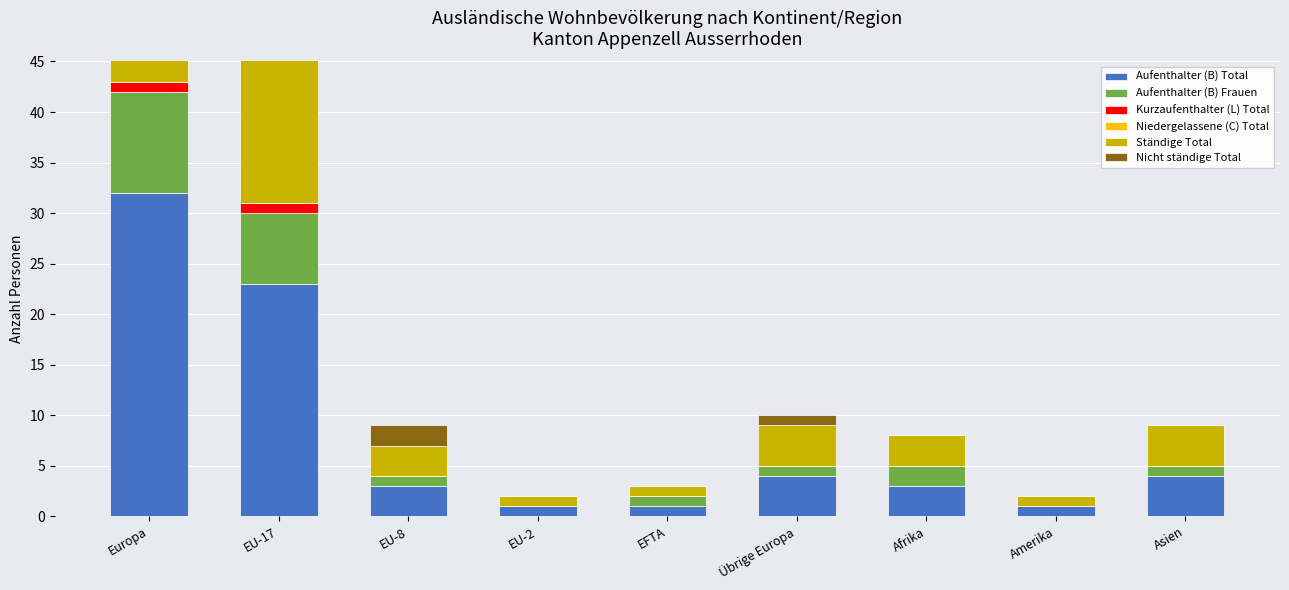

How many values in the Aufenthalter (B) Frauen series are below 1?

2